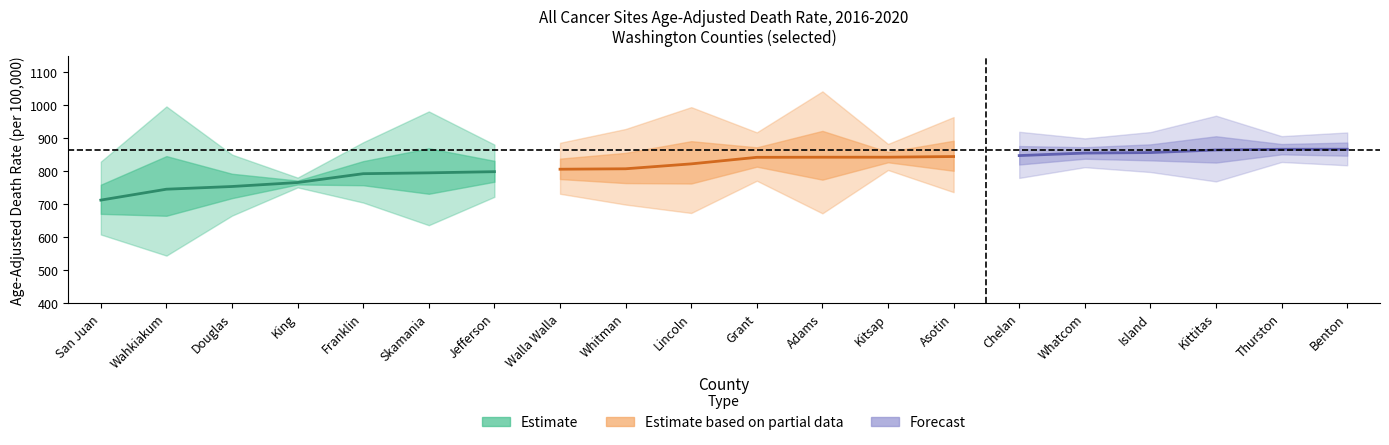

Rank the series by their average value, from lowest to highest.

lower_ci, rate, upper_ci